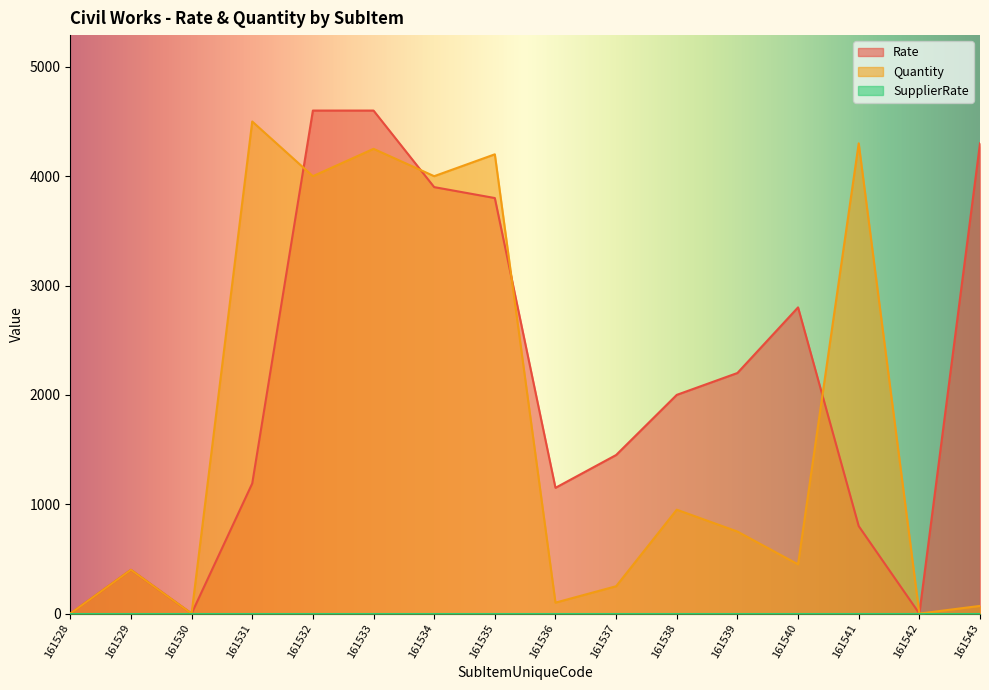

At which label does Quantity reach its peak?

161531